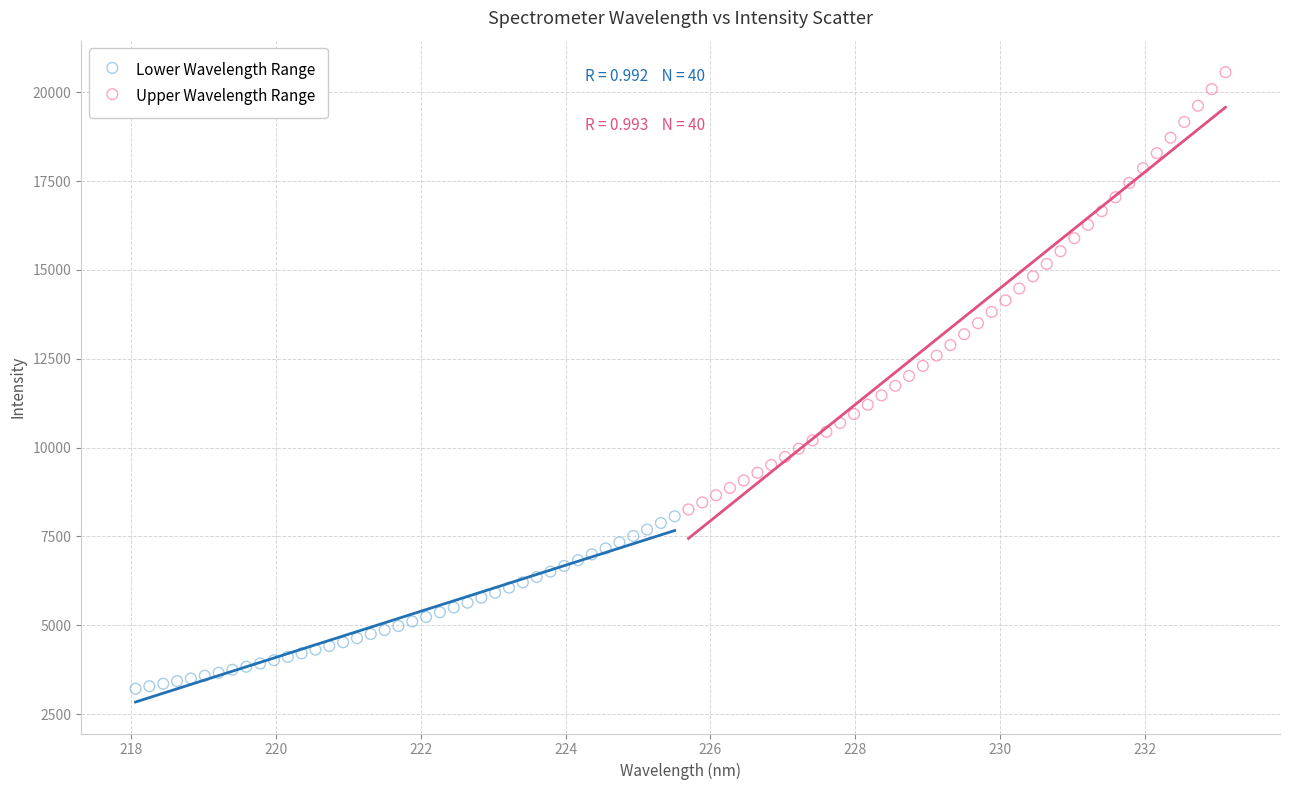

What are all the series names shown in the legend?

Lower Wavelength Range, Upper Wavelength Range